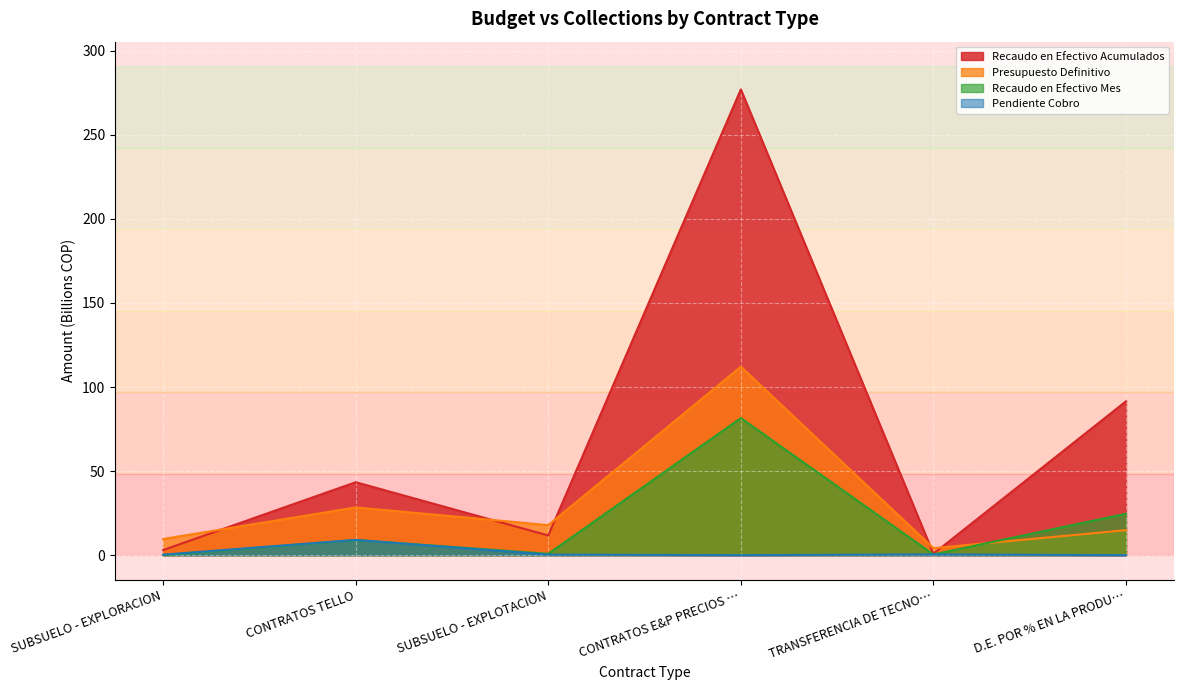

What is the difference between the maximum and minimum values in the Presupuesto Definitivo series?

107.9